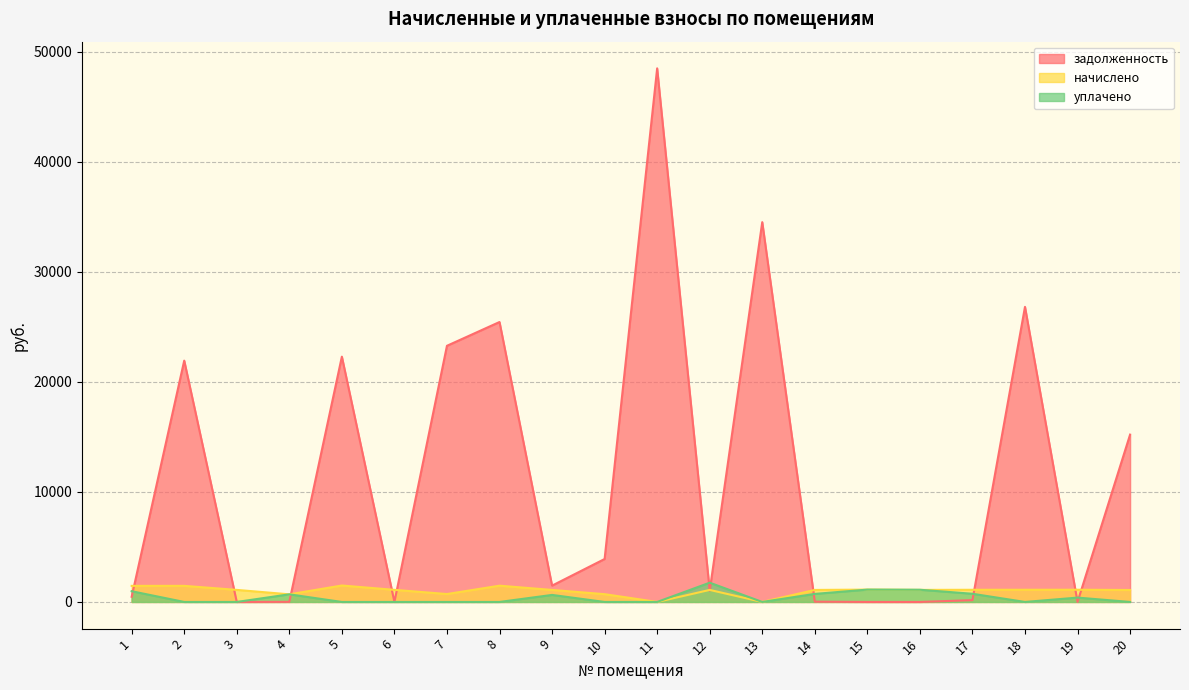

What value does the задолженность series have at 11?

48486.0